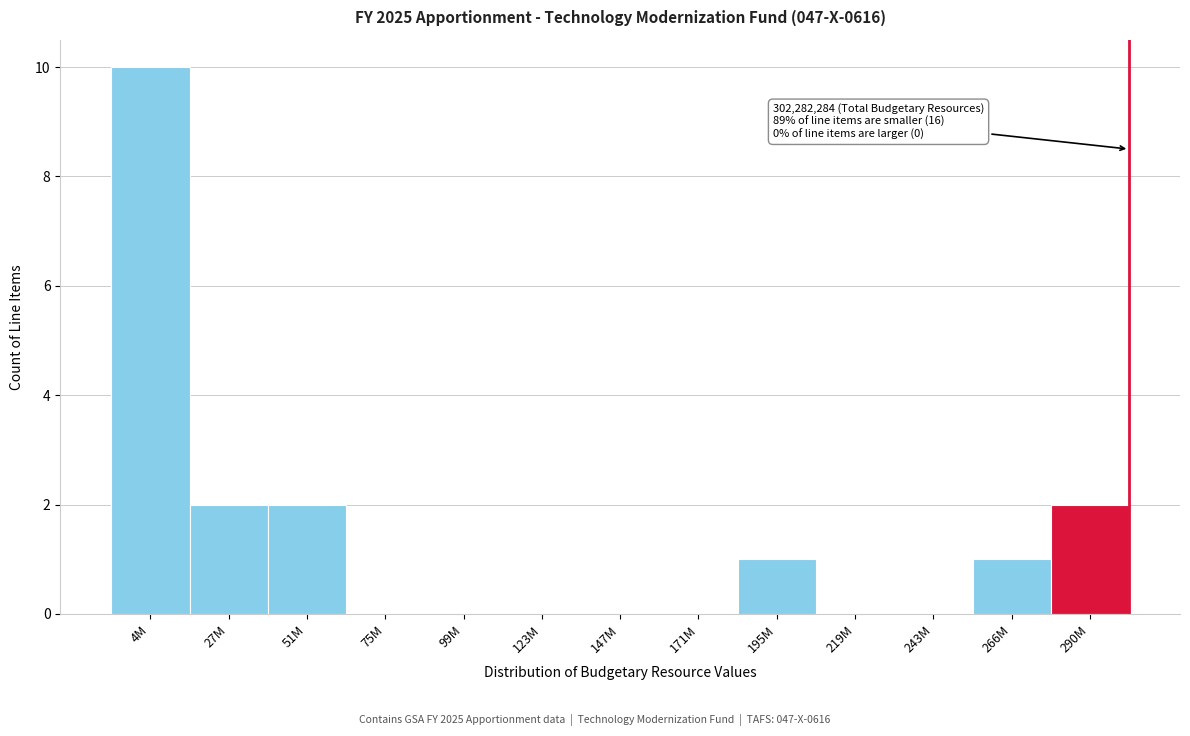

Reading left to right, extract all data points from this chart.

4M=10	27M=2	51M=2	75M=0	99M=0	123M=0	147M=0	171M=0	195M=1	219M=0	243M=0	266M=1	290M=2